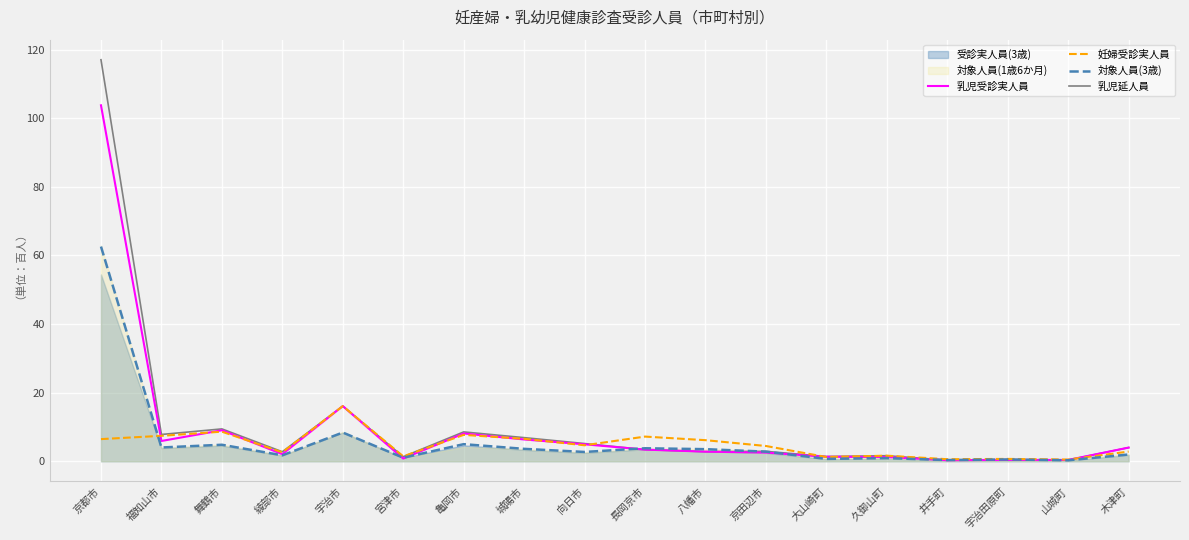

At which label does 妊婦受診実人員 reach its peak?

宇治市